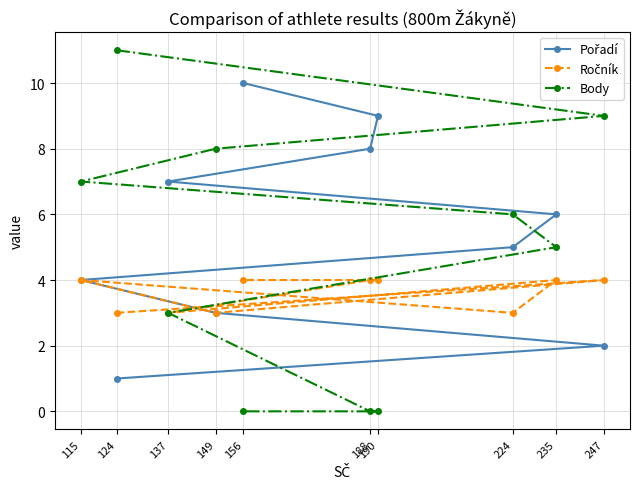

Where does the Body series first go above 6?

115